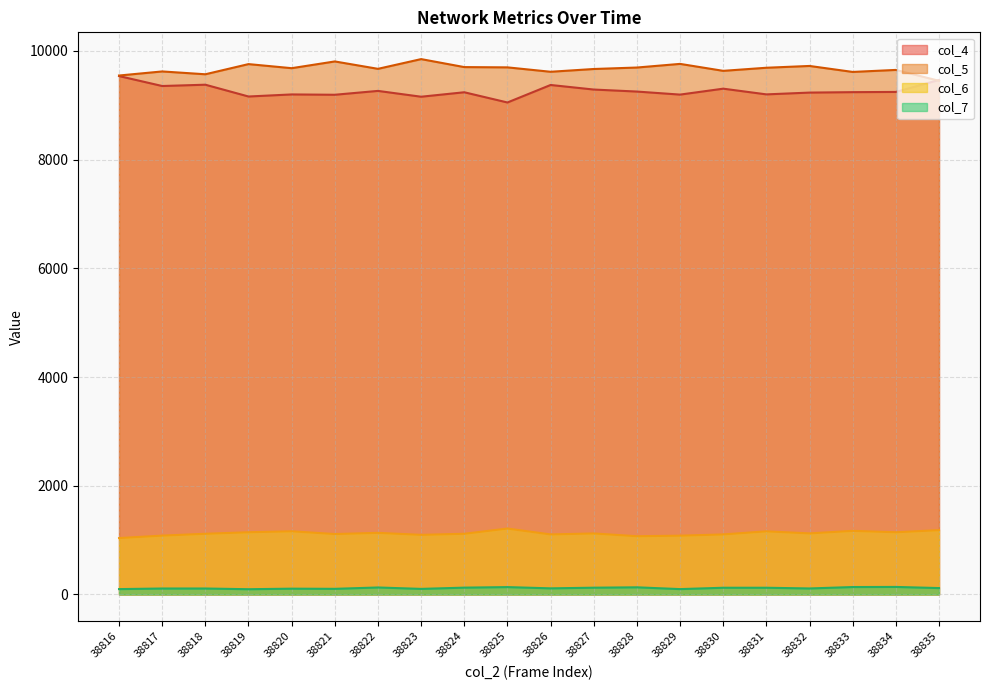

Reading right to left, extract all data points from this chart.

col_4: 38835=9465	38834=9245	38833=9241	38832=9233	38831=9200	38830=9305	38829=9196	38828=9252	38827=9289	38826=9373	38825=9051	38824=9239	38823=9157	38822=9264	38821=9193	38820=9199	38819=9161	38818=9378	38817=9354	38816=9537
col_5: 38835=9450	38834=9650	38833=9613	38832=9723	38831=9690	38830=9633	38829=9761	38828=9694	38827=9667	38826=9616	38825=9697	38824=9702	38823=9849	38822=9670	38821=9806	38820=9682	38819=9757	38818=9570	38817=9622	38816=9547
col_6: 38835=1184	38834=1145	38833=1171	38832=1124	38831=1162	38830=1105	38829=1082	38828=1072	38827=1123	38826=1105	38825=1213	38824=1117	38823=1097	38822=1134	38821=1112	38820=1163	38819=1145	38818=1117	38817=1083	38816=1038
col_7: 38835=118	38834=139	38833=137	38832=111	38831=124	38830=124	38829=99	38828=132	38827=125	38826=113	38825=136	38824=126	38823=103	38822=129	38821=104	38820=107	38819=97	38818=110	38817=110	38816=99